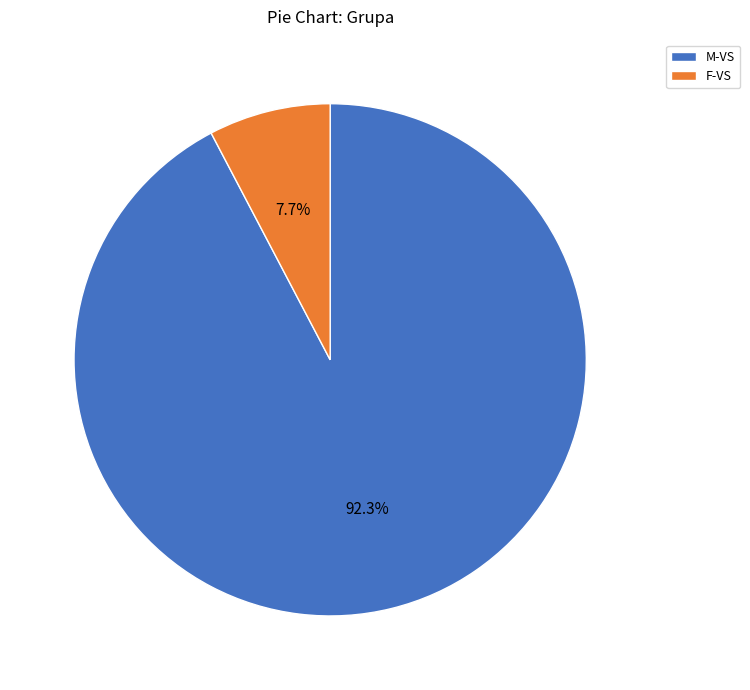

Which slice is the largest?

M-VS